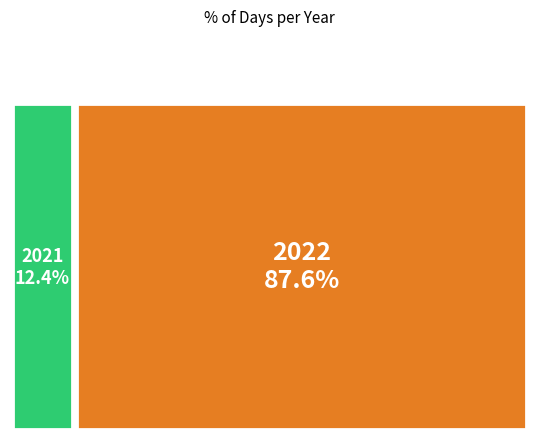

Rank the categories by value from lowest to highest.

2021, 2022